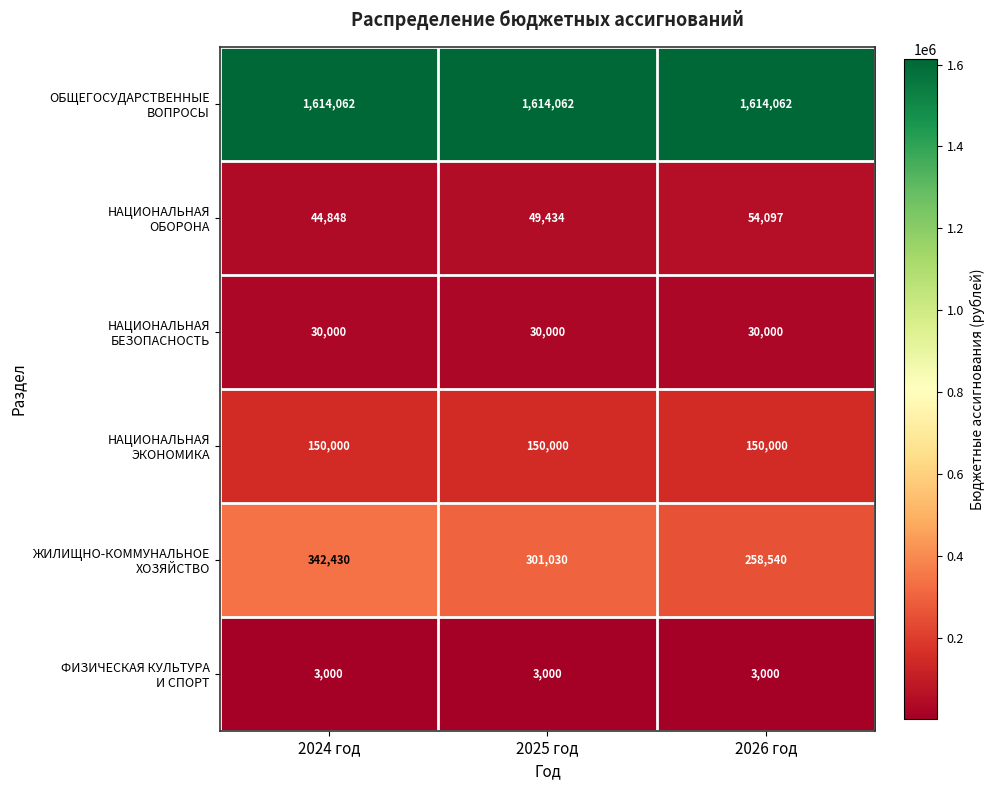

What is the smallest value displayed?

3000